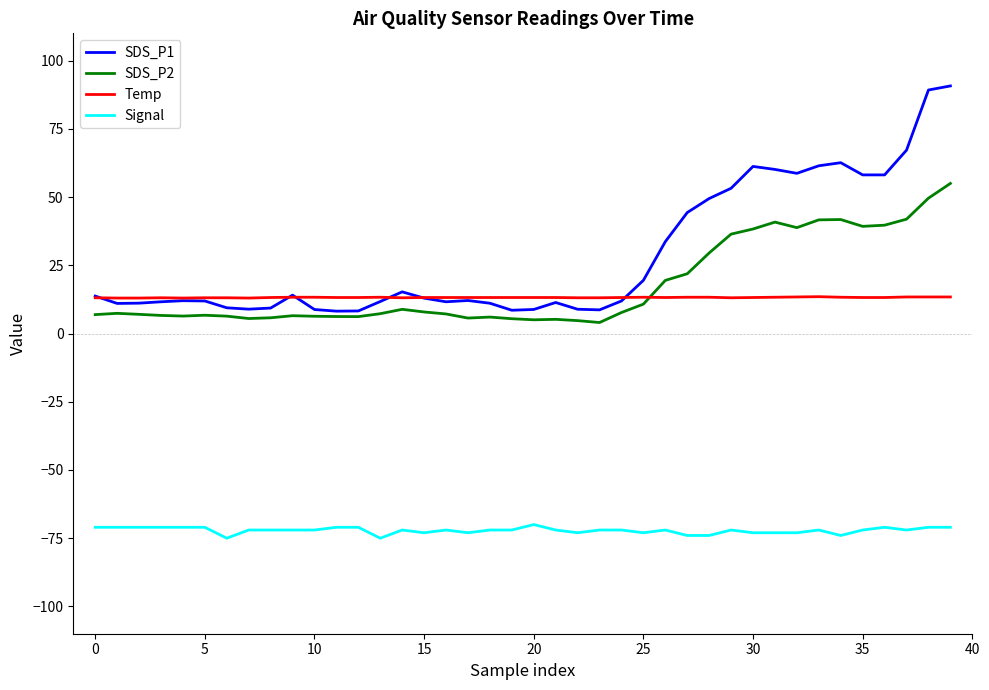

Rank the series by their maximum value, from highest to lowest.

SDS_P1, SDS_P2, Temp, Signal